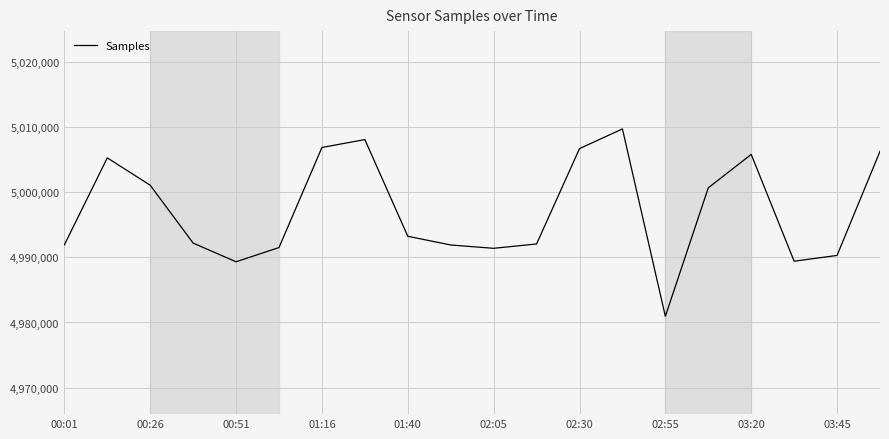

What is the greatest value displayed?

5009688